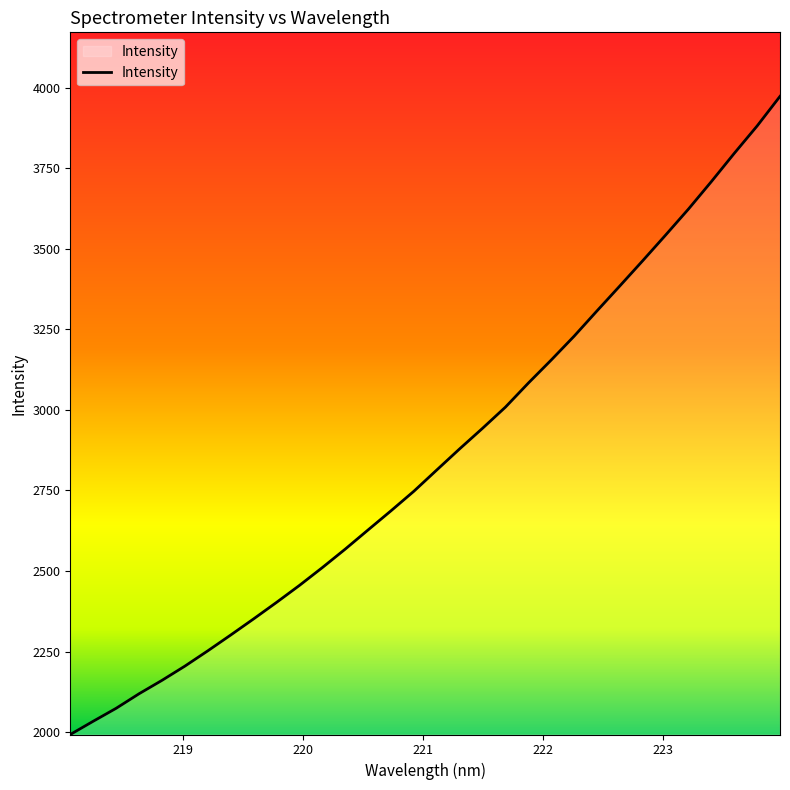

What is the minimum value shown in the chart?

1992.8